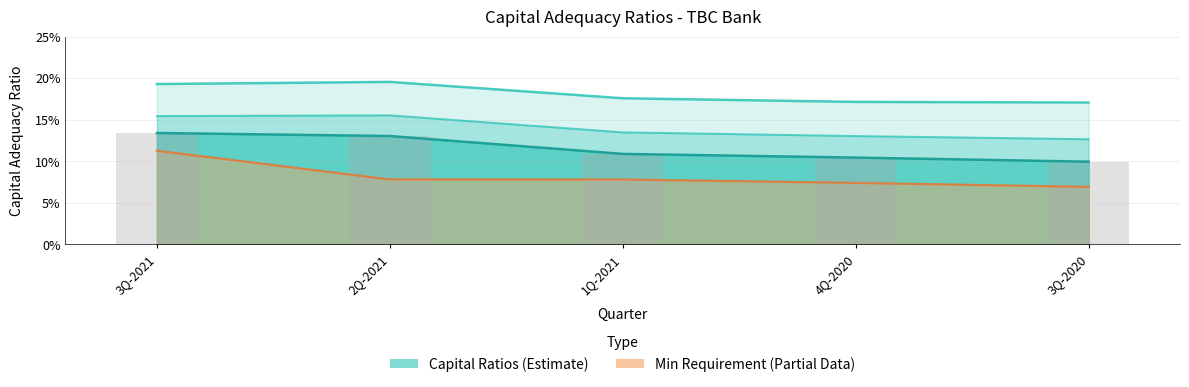

At which label does Total Capital Ratio reach its peak?

2Q-2021